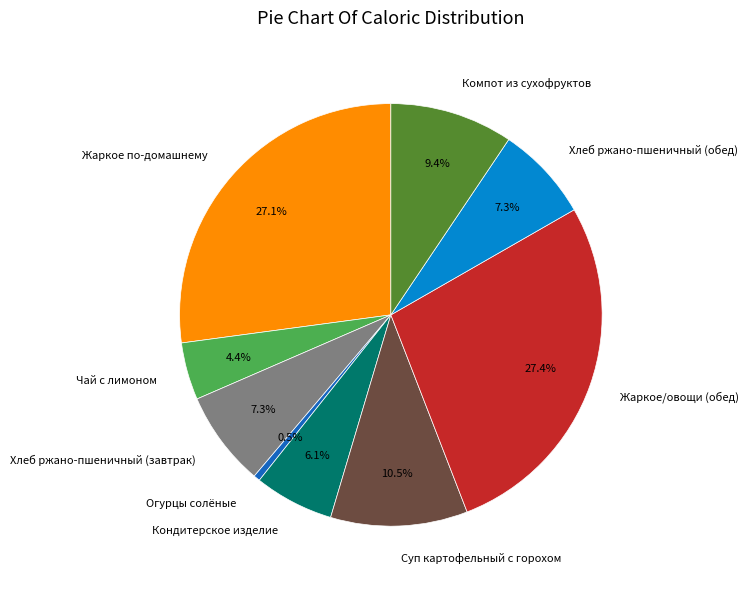

Which category has the smallest portion of the pie?

Огурцы солёные